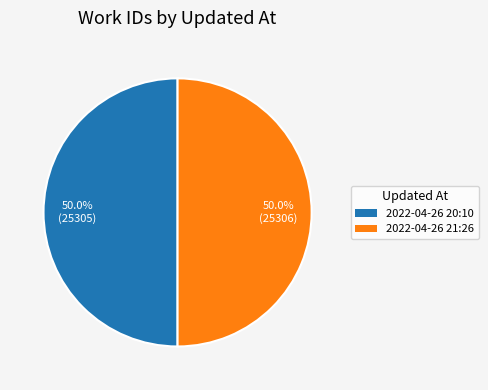

What is the largest slice in the pie chart?

2022-04-26 21:26:45 UTC